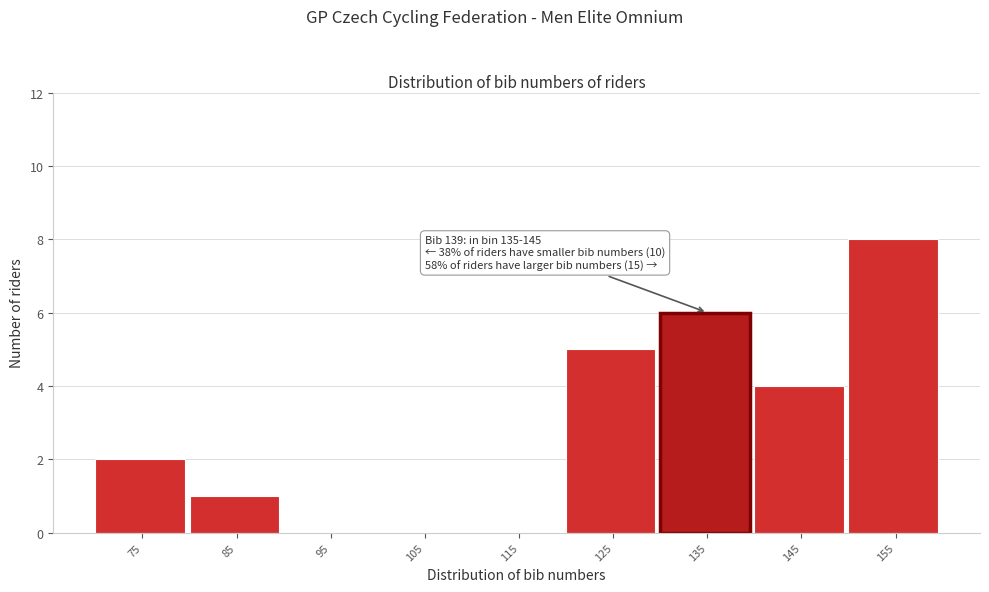

Reading right to left, what are all the values shown in this chart?

155=8	145=4	135=6	125=5	115=0	105=0	95=0	85=1	75=2